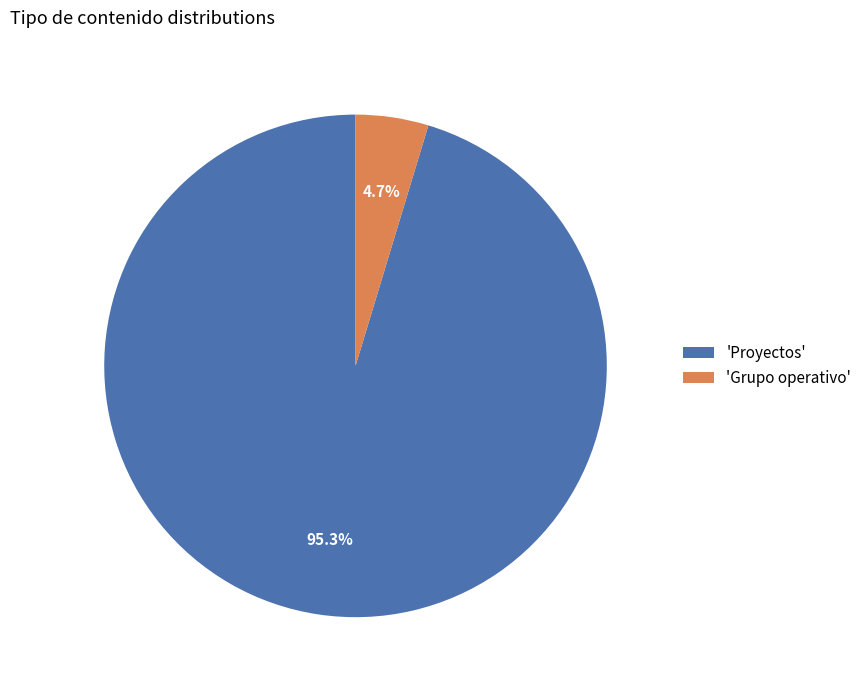

Which has a higher value, 'Proyectos' or 'Grupo operativo'?

'Proyectos'